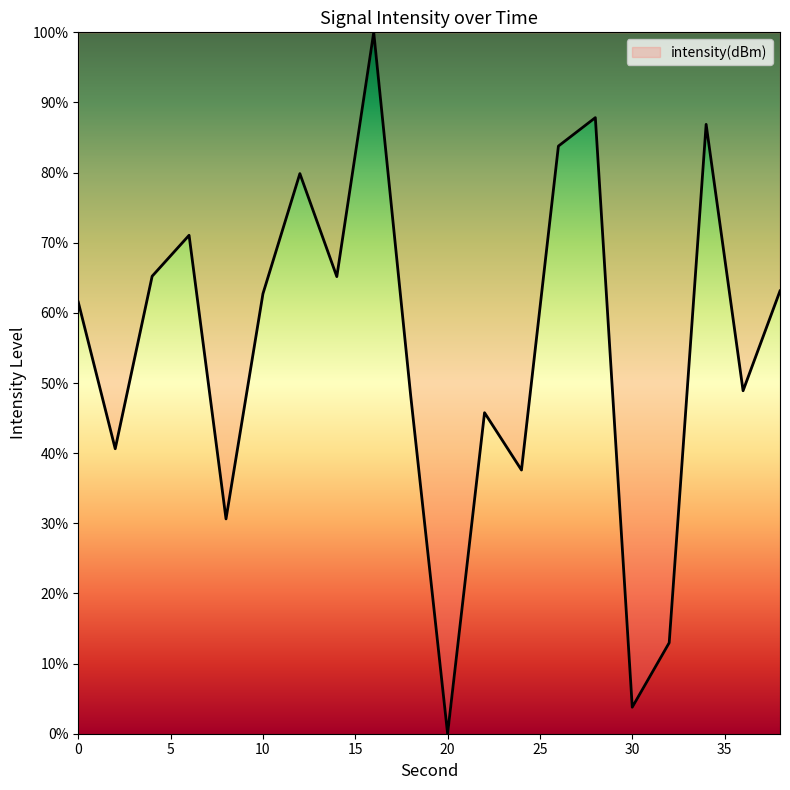

What is the maximum value shown in the chart?

100.0